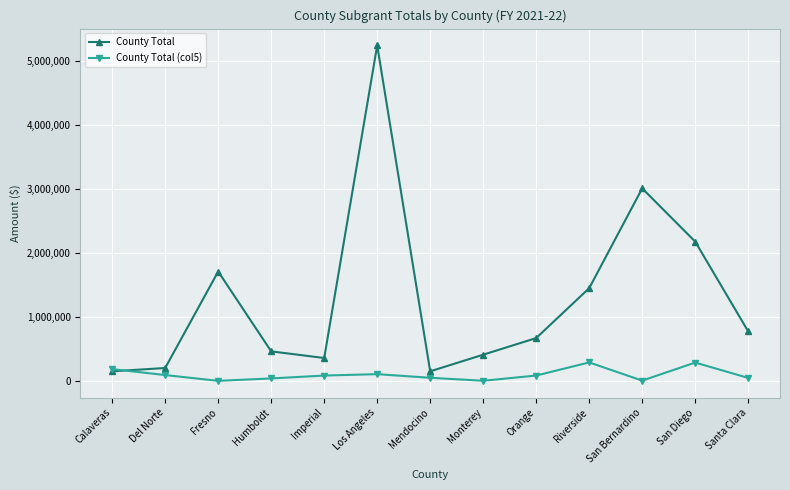

Which series has the largest range (max minus min)?

County Total